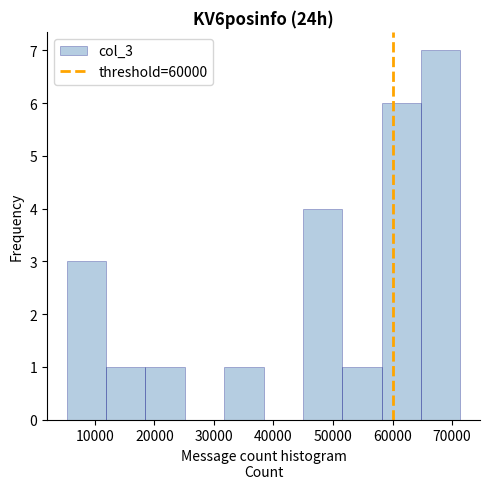

How tall is the bar that spans 12000 to 18000 on the x-axis? Neither the bar edges nor the heights are printed on the chart, so give them approximately, as read against the axes.

1